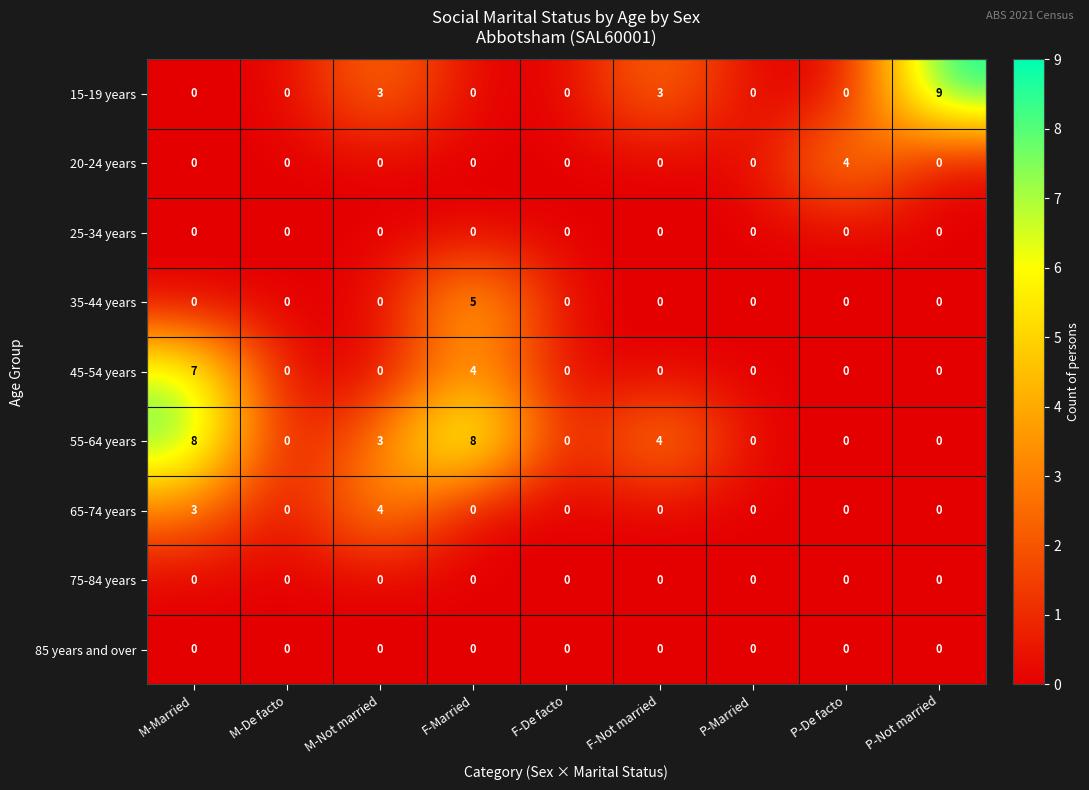

What is the difference between the highest and lowest values at M-Not married?

4